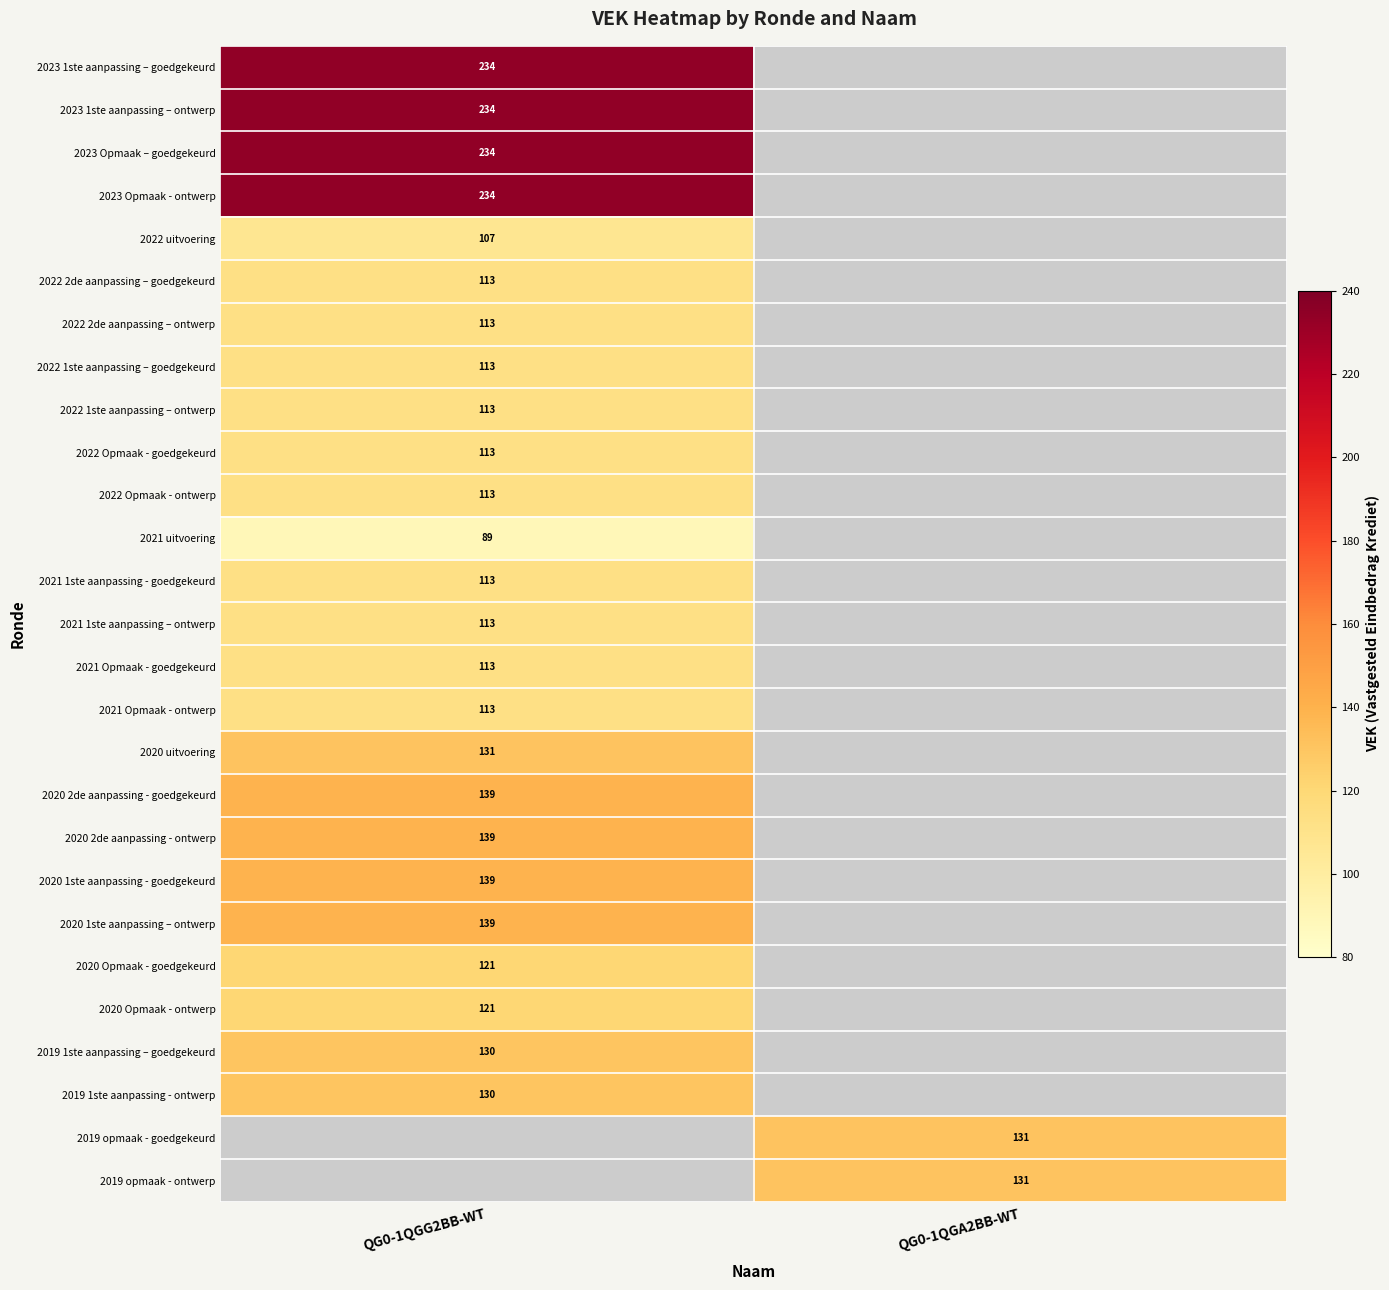

Is it true that 2019 1ste aanpassing – goedgekeurd equals 223.5 at QG0-1QGG2BB-WT?

False